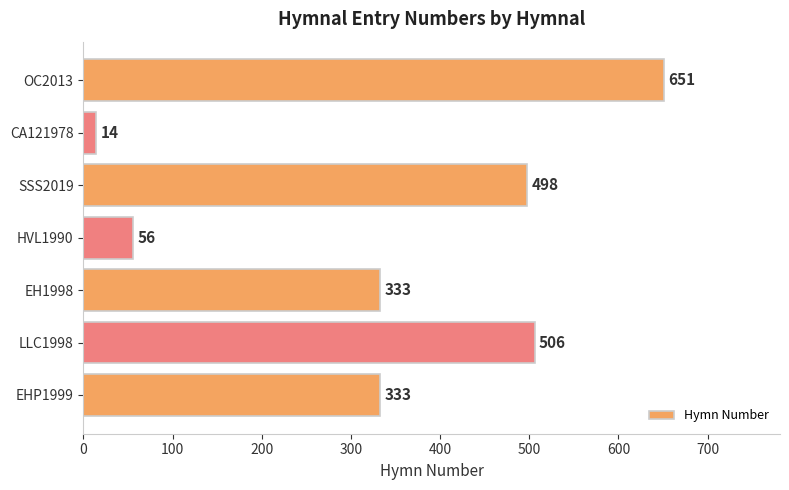

What is the difference between the second highest and minimum values?

492